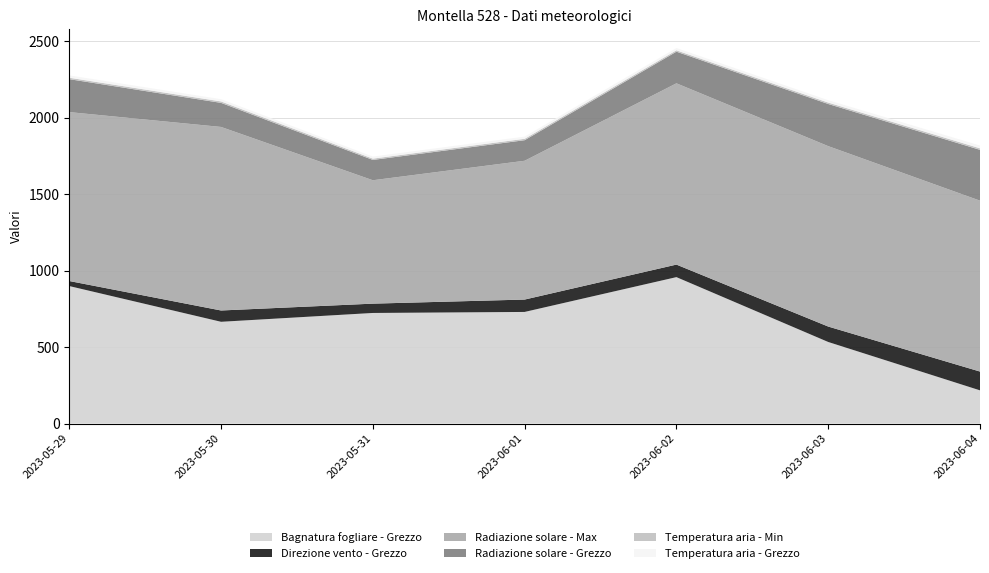

Reading right to left, what are all the values shown in this chart?

Bagnatura fogliare - Grezzo: 2023-06-04=217.1	2023-06-03=533.6	2023-06-02=958.0	2023-06-01=730.2	2023-05-31=723.5	2023-05-30=665.7	2023-05-29=899.5
Direzione vento - Grezzo: 2023-06-04=123.0	2023-06-03=101.0	2023-06-02=82.0	2023-06-01=81.0	2023-05-31=61.0	2023-05-30=74.0	2023-05-29=33.0
Radiazione solare - Max: 2023-06-04=1118.2	2023-06-03=1180.5	2023-06-02=1186.2	2023-06-01=908.2	2023-05-31=807.4	2023-05-30=1201.0	2023-05-29=1105.3
Radiazione solare - Grezzo: 2023-06-04=332.6	2023-06-03=275.8	2023-06-02=207.0	2023-06-01=134.6	2023-05-31=133.0	2023-05-30=157.5	2023-05-29=215.5
Temperatura aria - Min: 2023-06-04=10.0	2023-06-03=9.3	2023-06-02=9.0	2023-06-01=9.2	2023-05-31=8.5	2023-05-30=9.5	2023-05-29=9.4
Temperatura aria - Grezzo: 2023-06-04=18.0	2023-06-03=15.4	2023-06-02=14.8	2023-06-01=14.1	2023-05-31=13.3	2023-05-30=14.5	2023-05-29=15.3